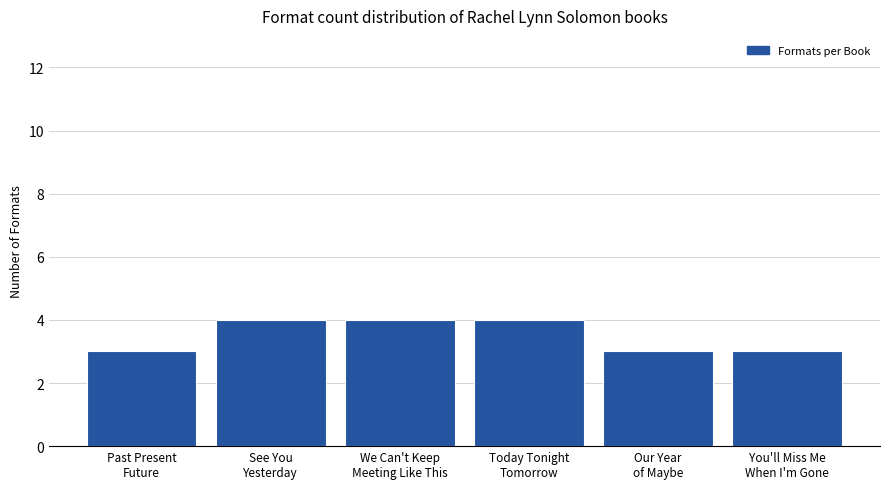

Reading right to left, what are all the values shown in this chart?

3	3	4	4	4	3